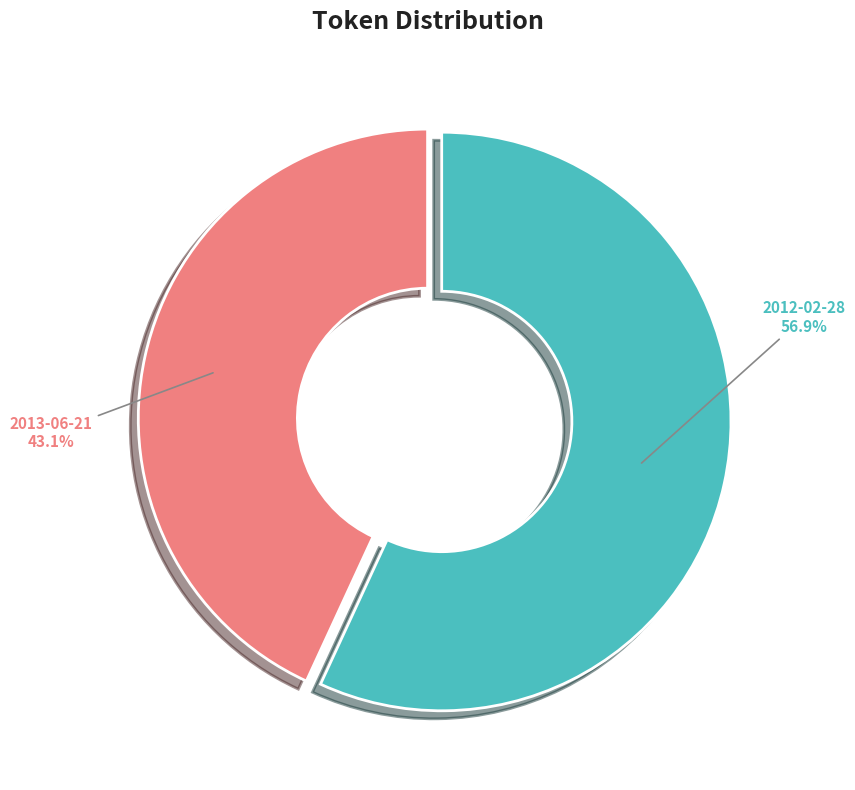

To the nearest percent, what percentage of the pie is 2013-06-21?

43%